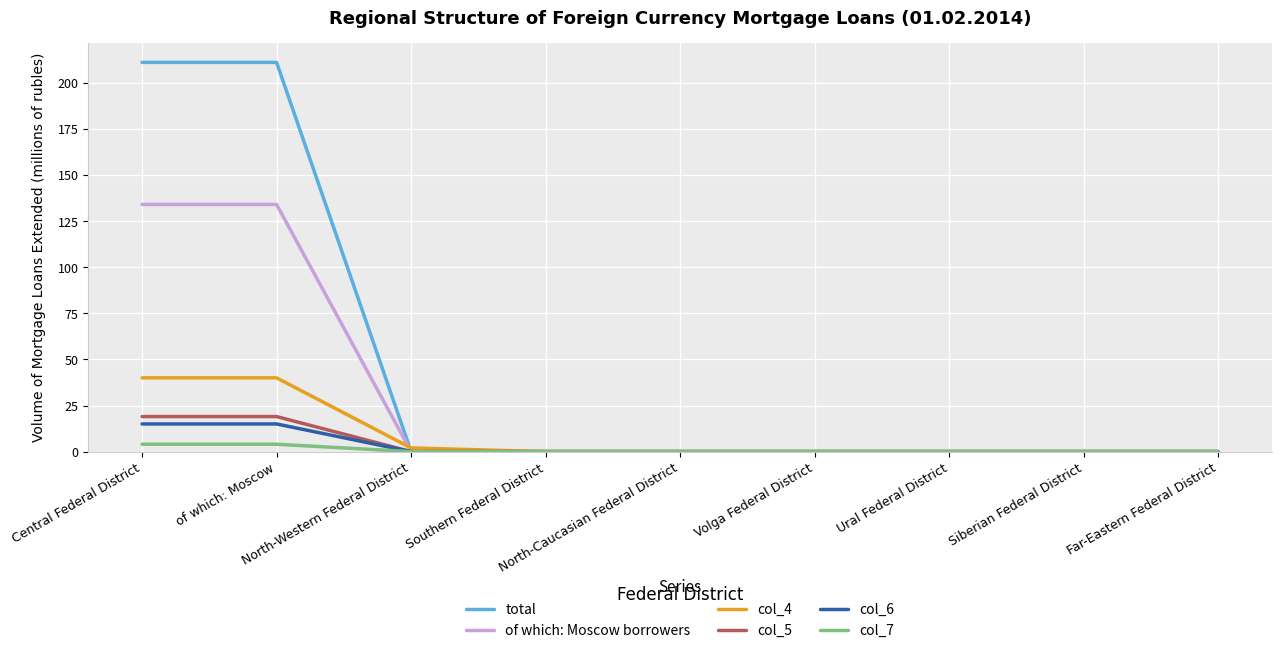

Reading left to right, extract all data points from this chart.

total: 211	211	0	0	0	0	0	0	0
of which: Moscow borrowers: 134	134	0	0	0	0	0	0	0
col_4: 40	40	2	0	0	0	0	0	0
col_5: 19	19	0	0	0	0	0	0	0
col_6: 15	15	0	0	0	0	0	0	0
col_7: 4	4	0	0	0	0	0	0	0